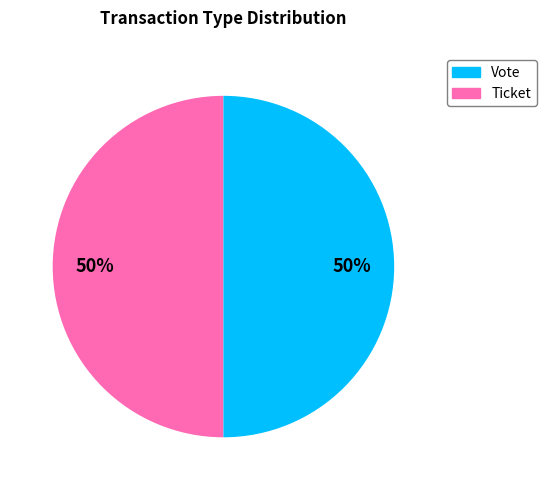

How many slices are in this pie chart?

2